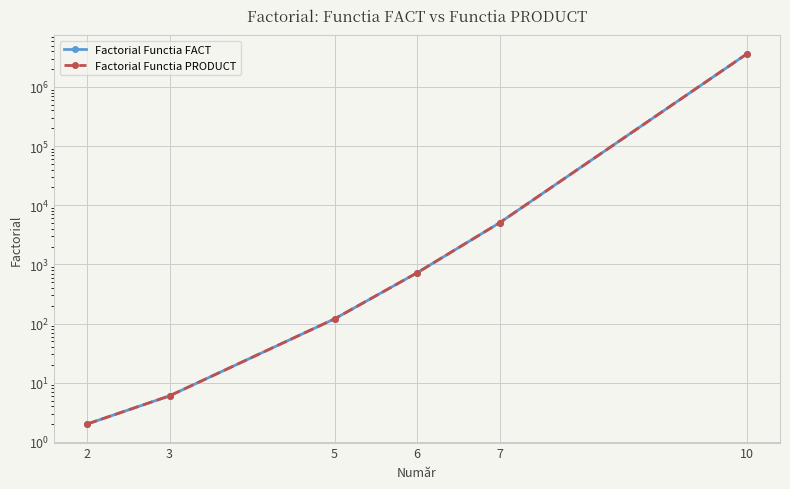

What is the maximum value shown in the chart?

3628800